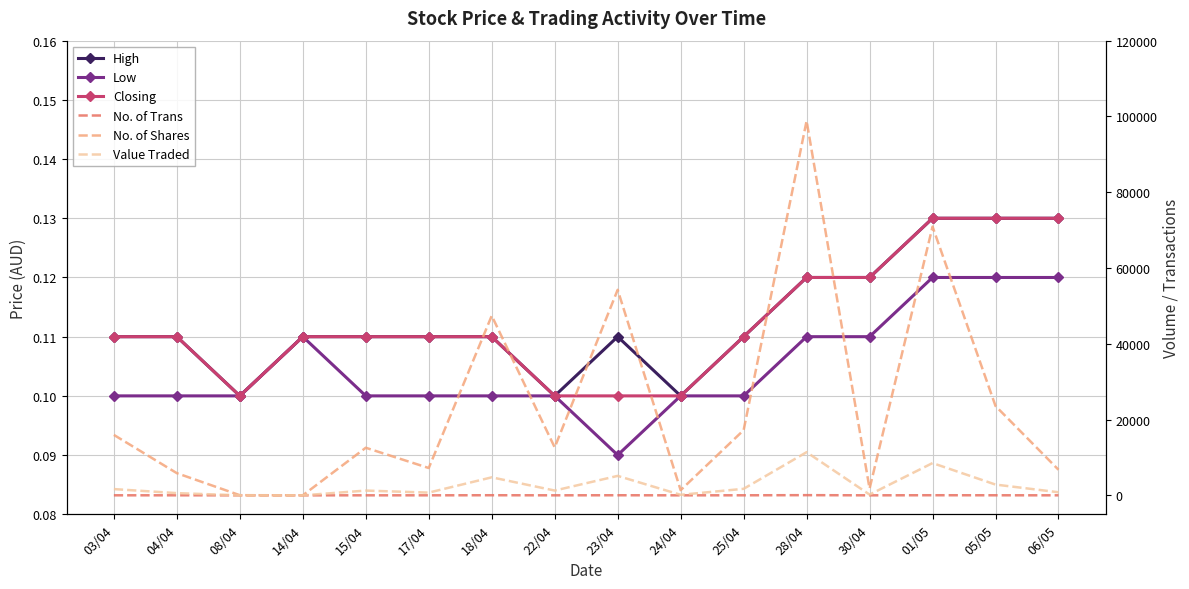

Which series has the largest range (max minus min)?

No. of Shares